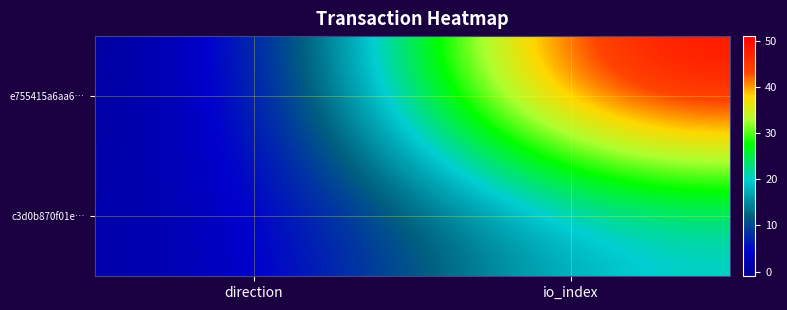

List the series in order of their peak value, highest first.

e755415a6aa6…, c3d0b870f01e…